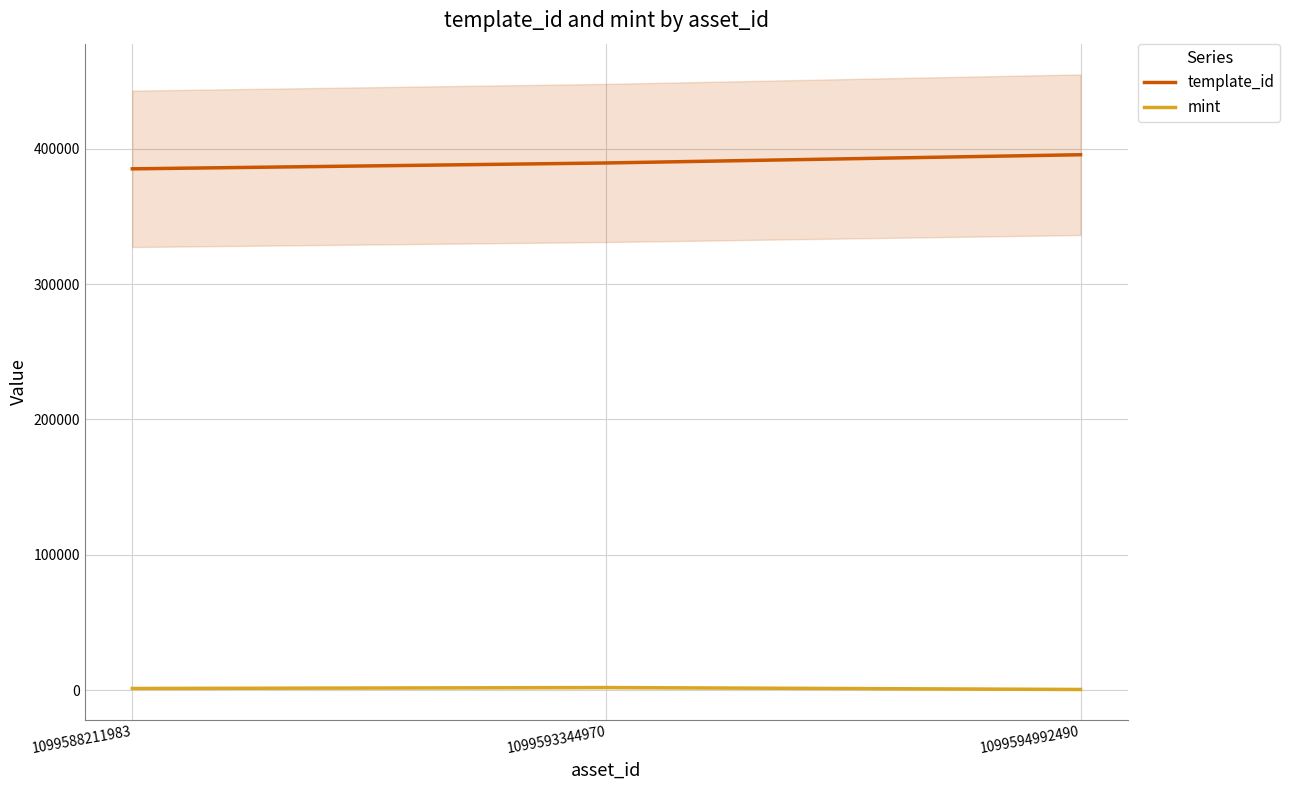

How many distinct data groups are displayed?

2